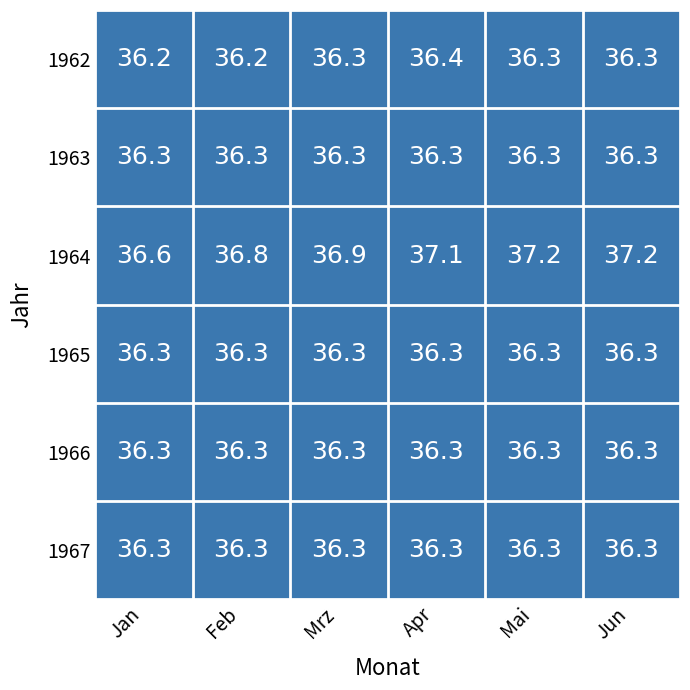

What is the average value of the 1965 series?

36.3